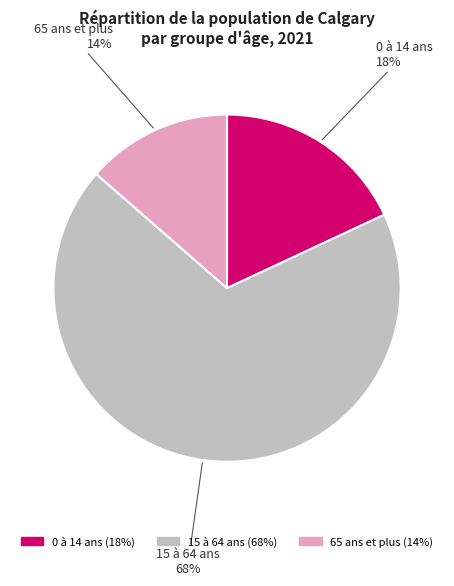

The 0 à 14 ans slice represents 18% of the pie. True or false?

True